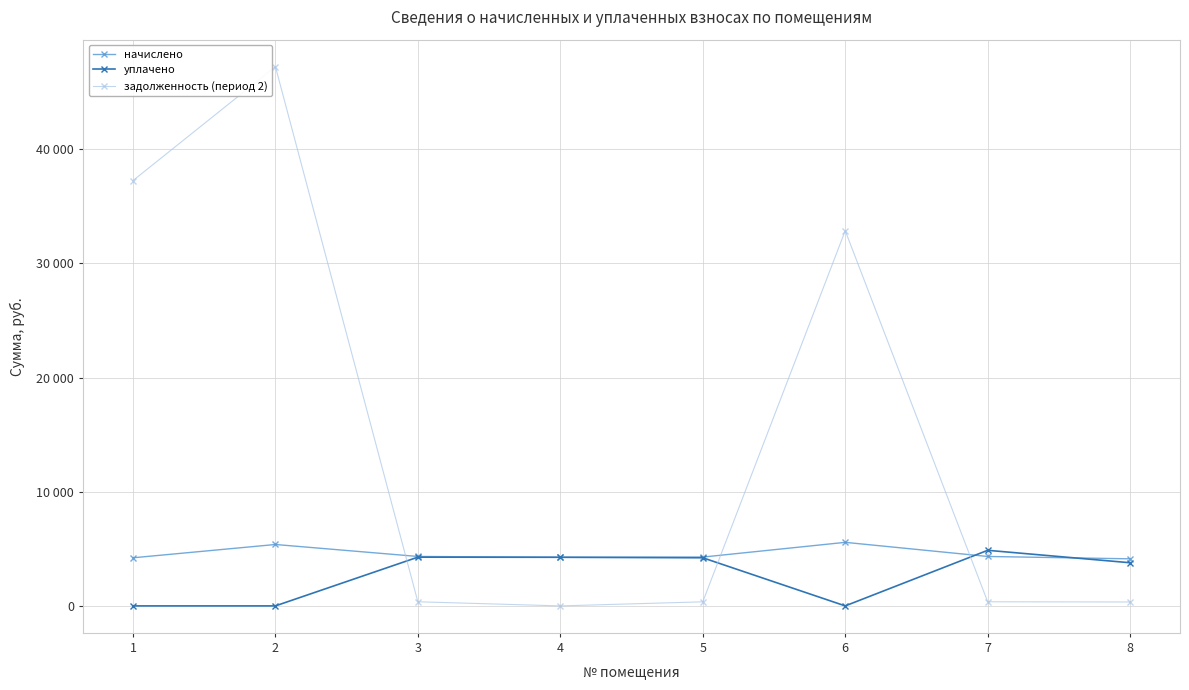

True or false: начислено has more than 2 interior local peaks.

False